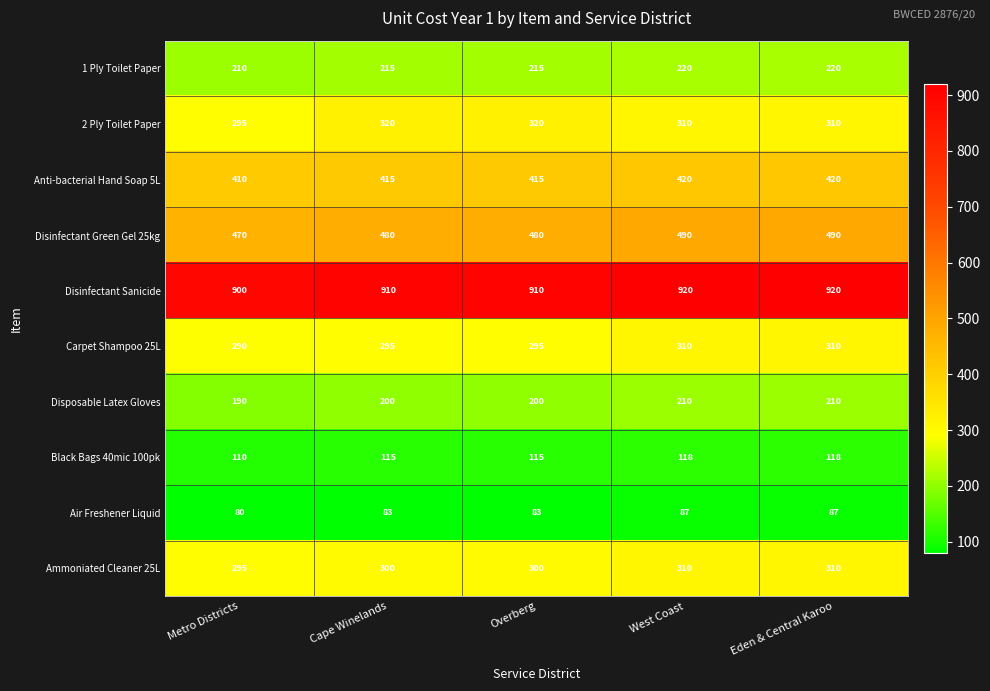

Which series has the largest total across all categories?

Disinfectant Sanicide